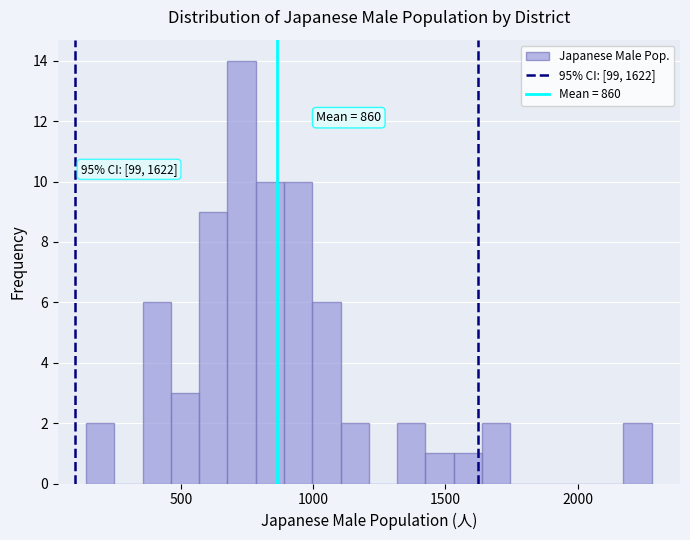

Read against the x-axis, roughly where is the centre of the tallest bar?

750